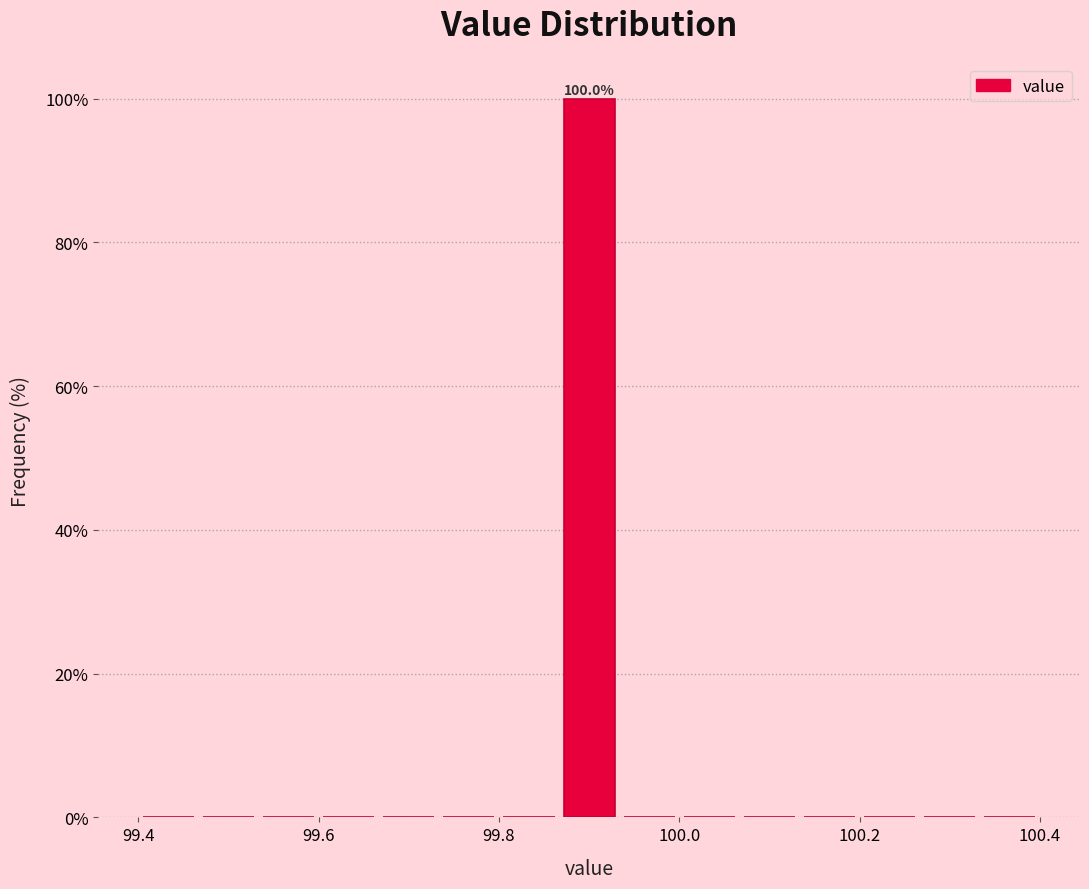

Read against the x-axis, roughly where is the centre of the tallest bar?

99.90